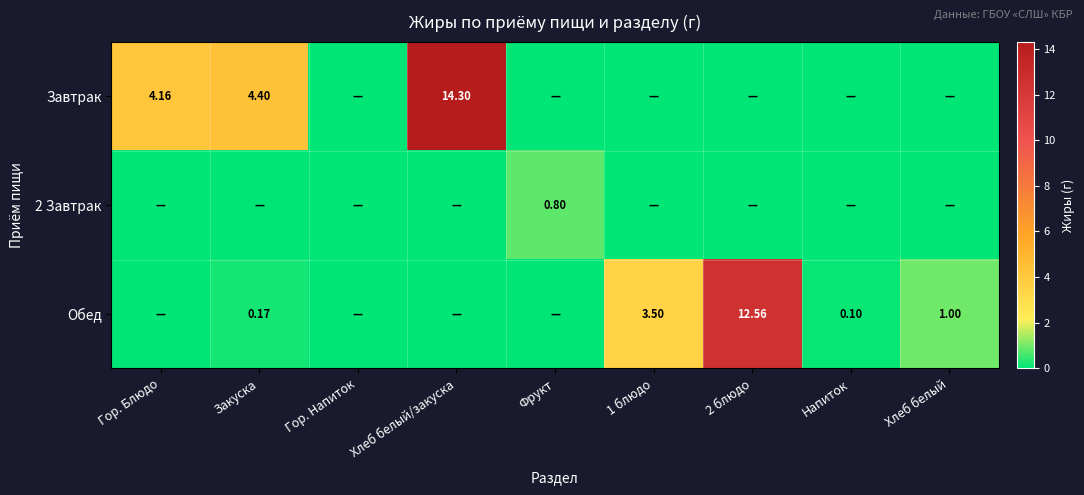

Count the number of data series in this chart.

3